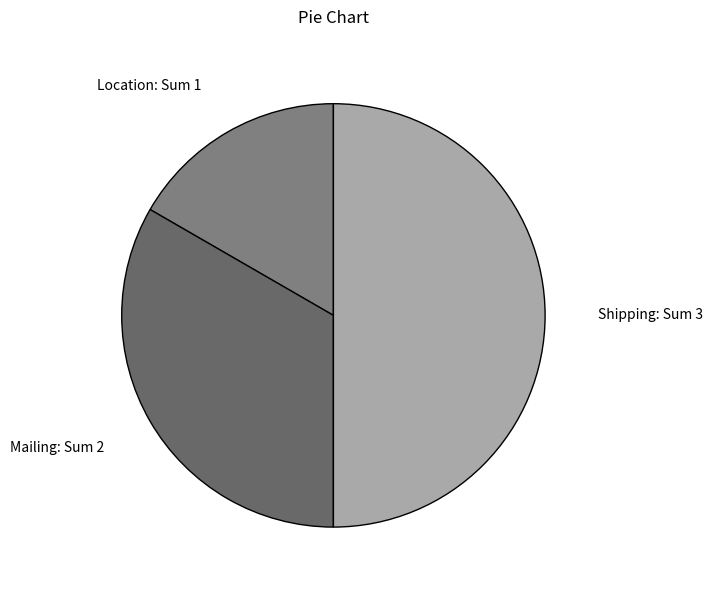

How many segments does this pie chart have?

3